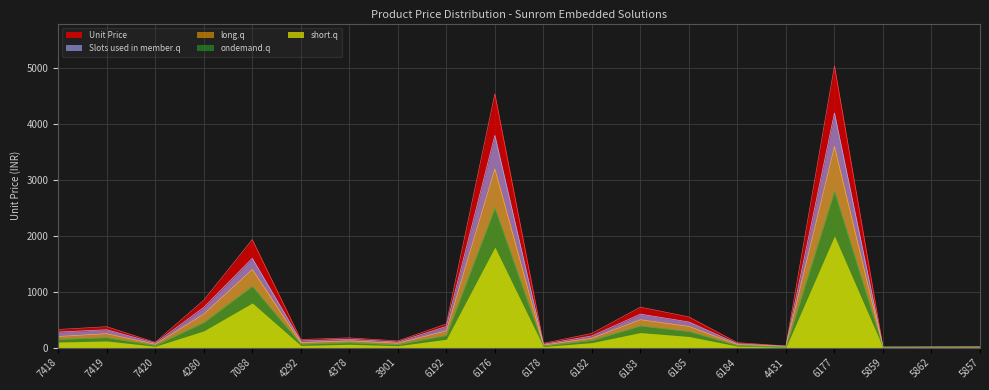

Between 4280 and 6192, which series saw the biggest shift?

Unit Price